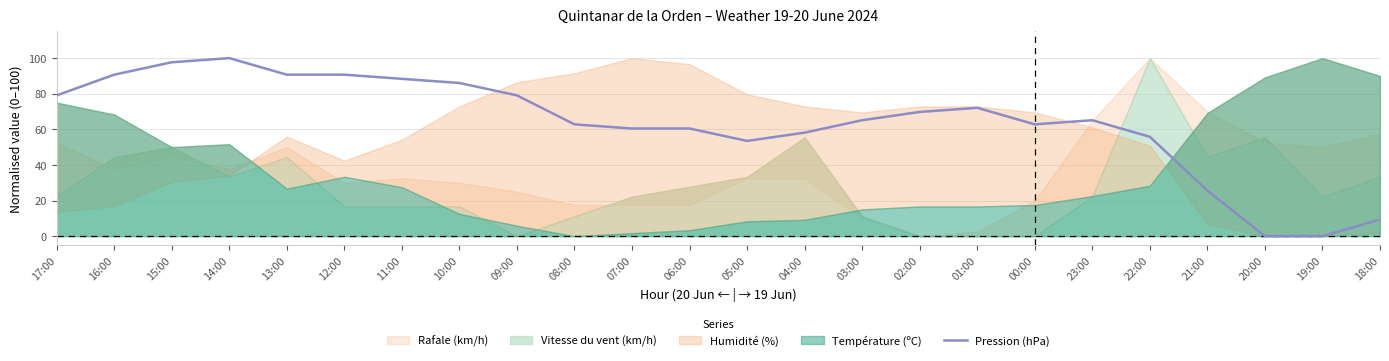

What is the label of the 11th point from the right?

04:00